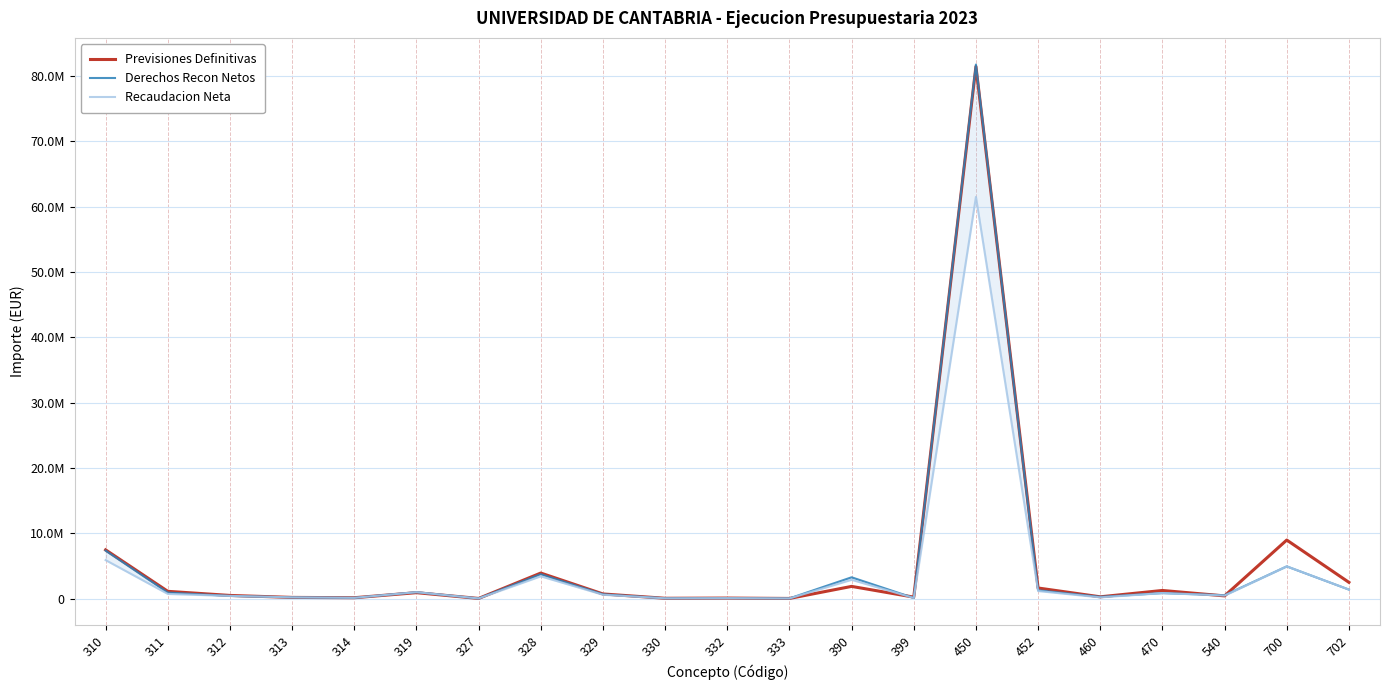

What is the value of the Recaudacion Neta point at the 9th from the left?

576897.6